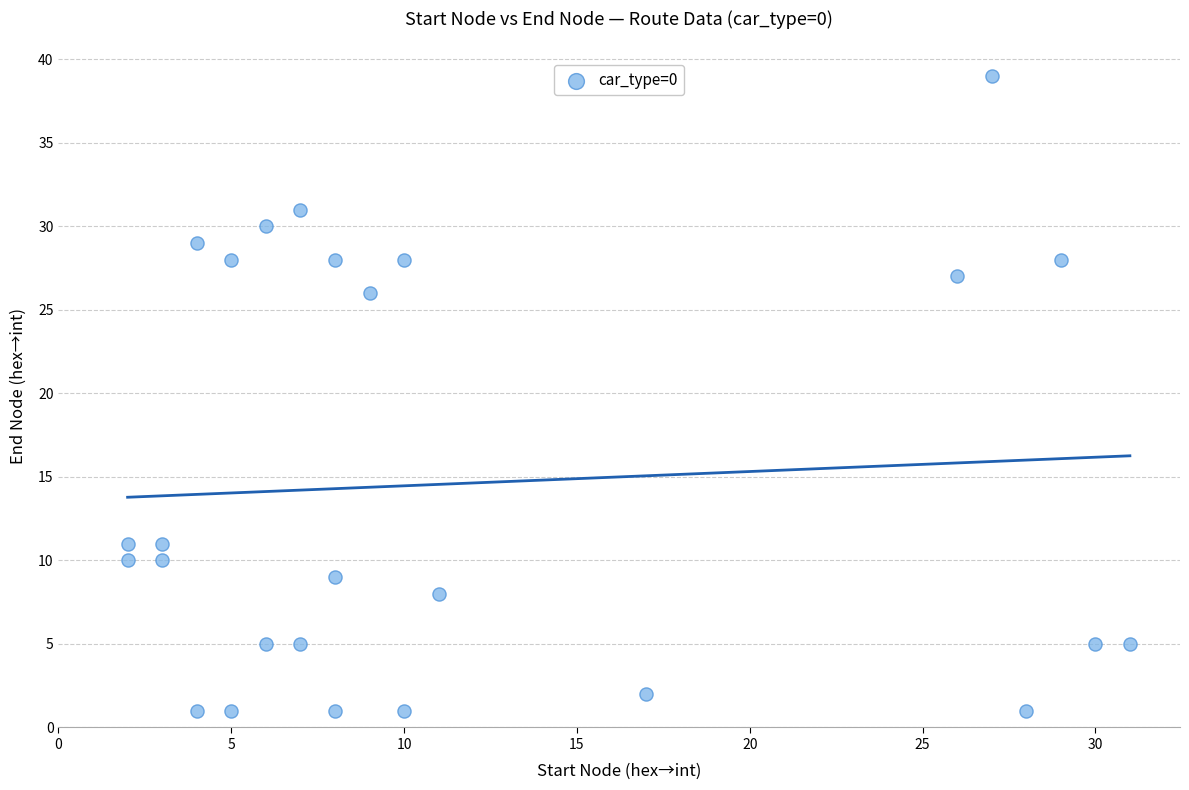

What is the range of X values (max minus min)?

29